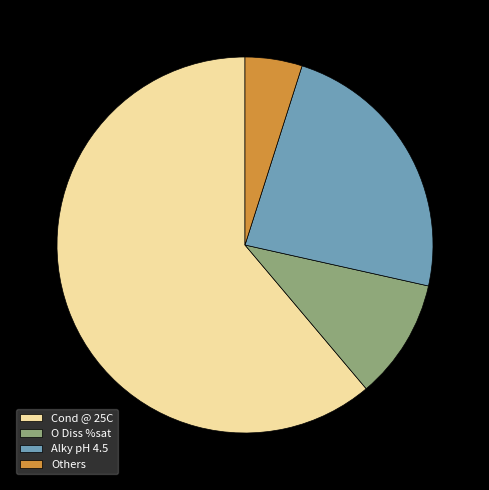

Does any single category account for the majority?

Yes